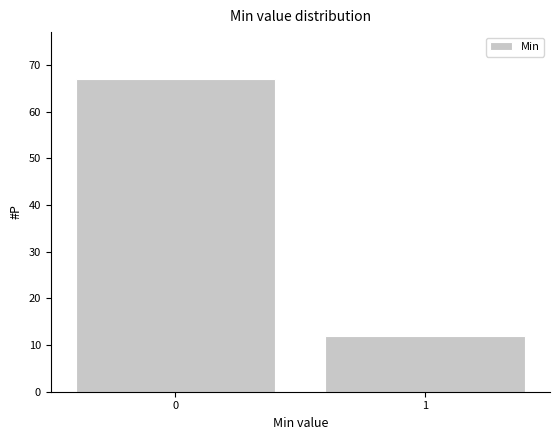

Reading left to right, transcribe all the data shown in this chart.

0=67	1=12